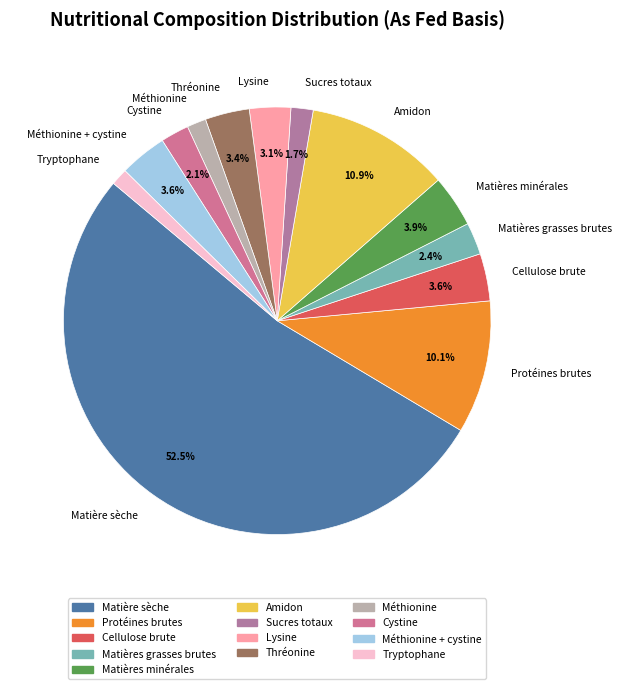

Which has a higher value, Tryptophane or Protéines brutes?

Protéines brutes